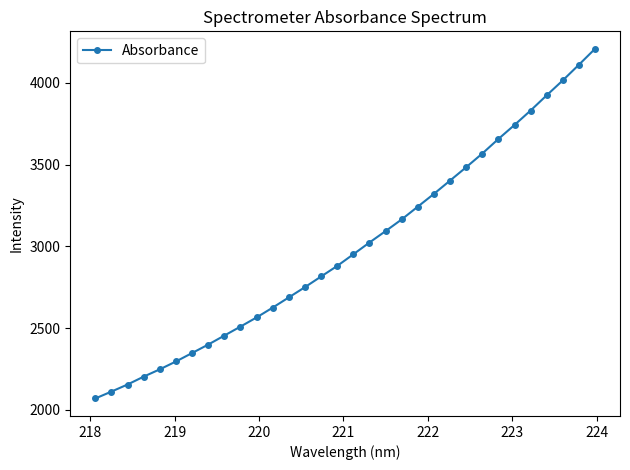

What is the value of the 28th point from the left?

3830.8